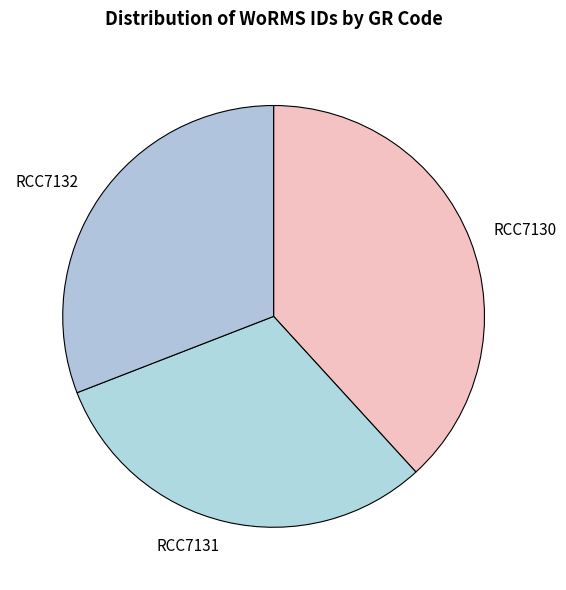

Which category has the biggest portion of the pie?

RCC7130